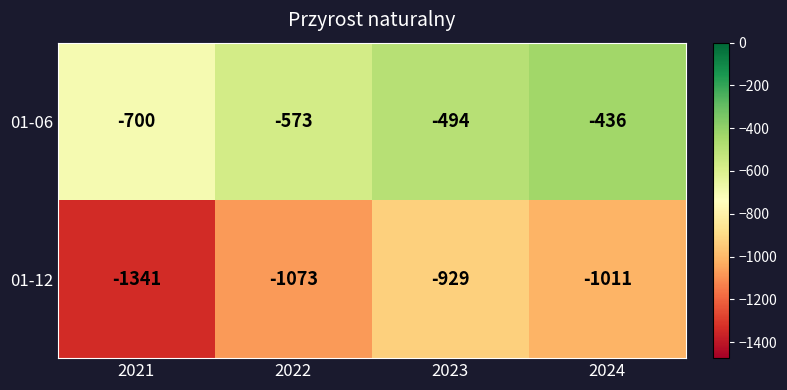

Reading right to left, list all the values displayed in this chart.

01-06: -436	-494	-573	-700
01-12: -1011	-929	-1073	-1341